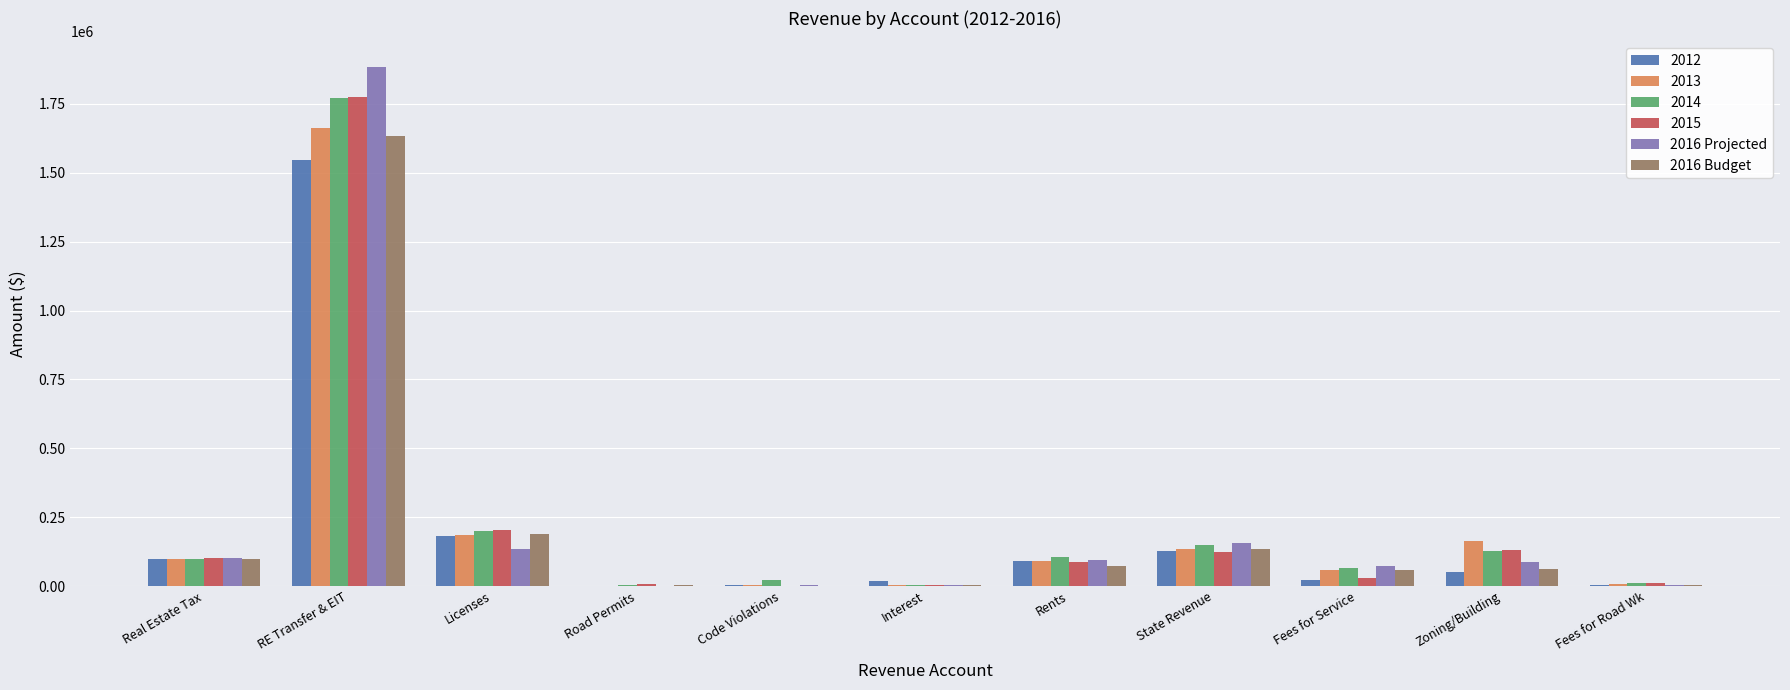

What are all the series names shown in the legend?

2012, 2013, 2014, 2015, 2016 Projected, 2016 Budget